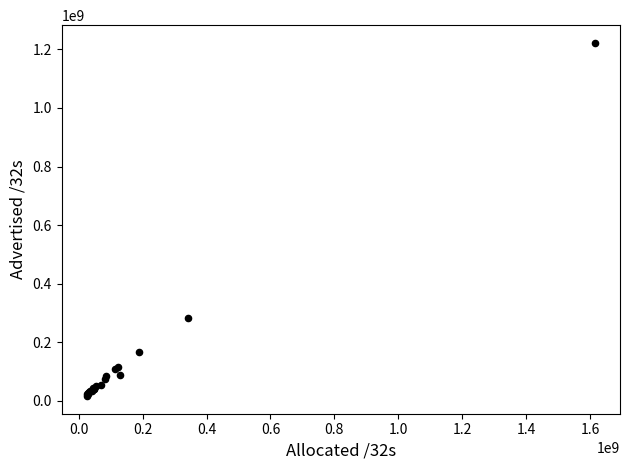

What Y value in the scatter plot is closest to 619386496?

282181888